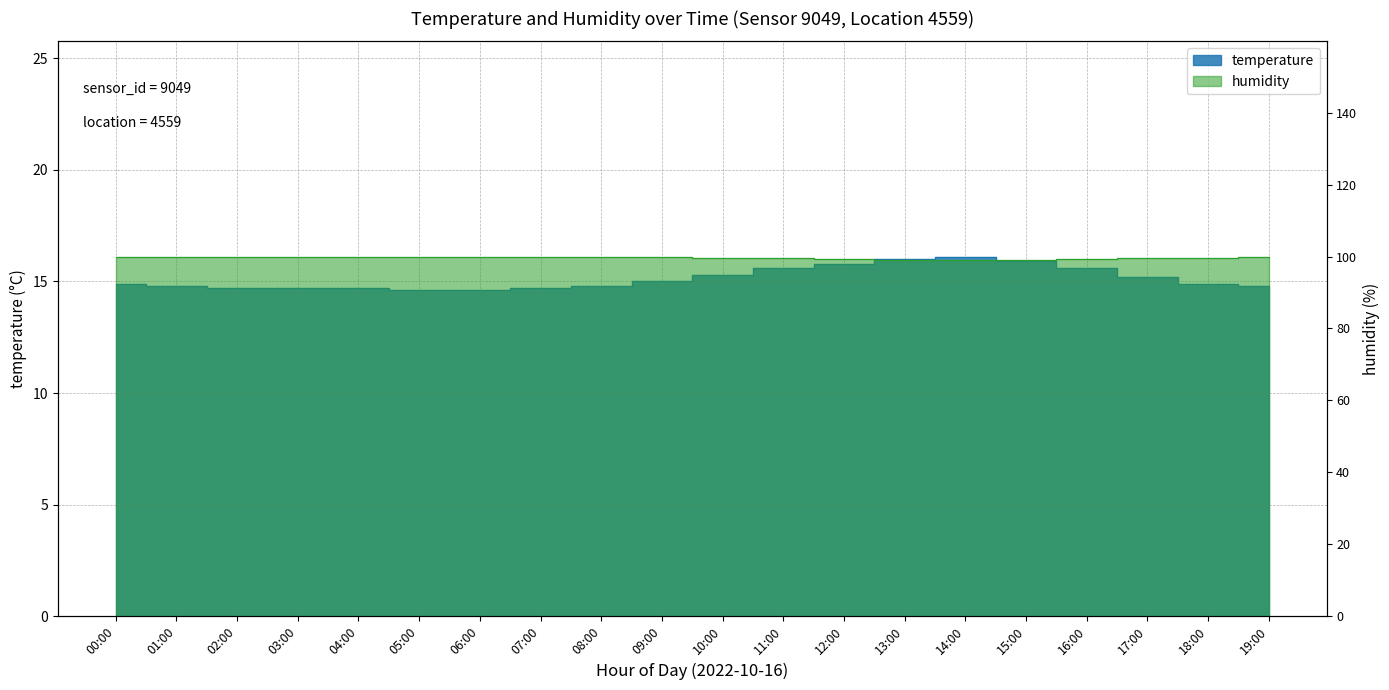

Which series has the largest range (max minus min)?

temperature